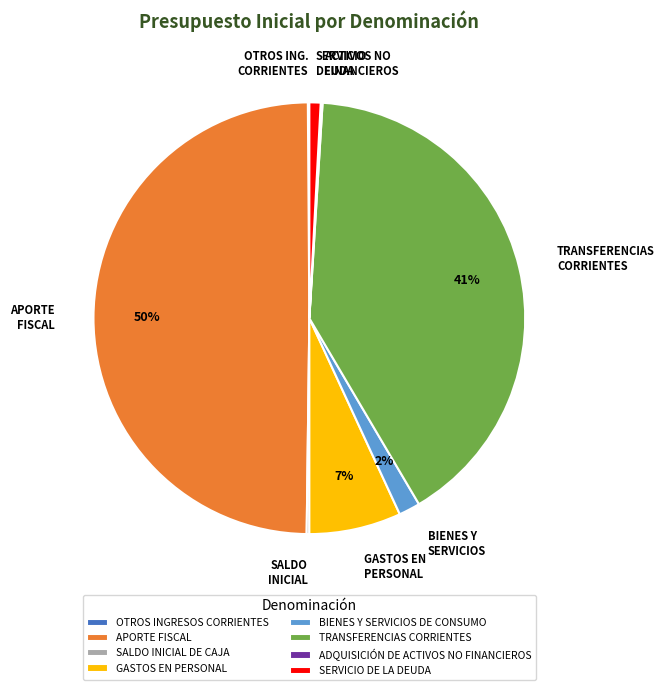

Is it true that APORTE FISCAL is 59% of the pie?

False